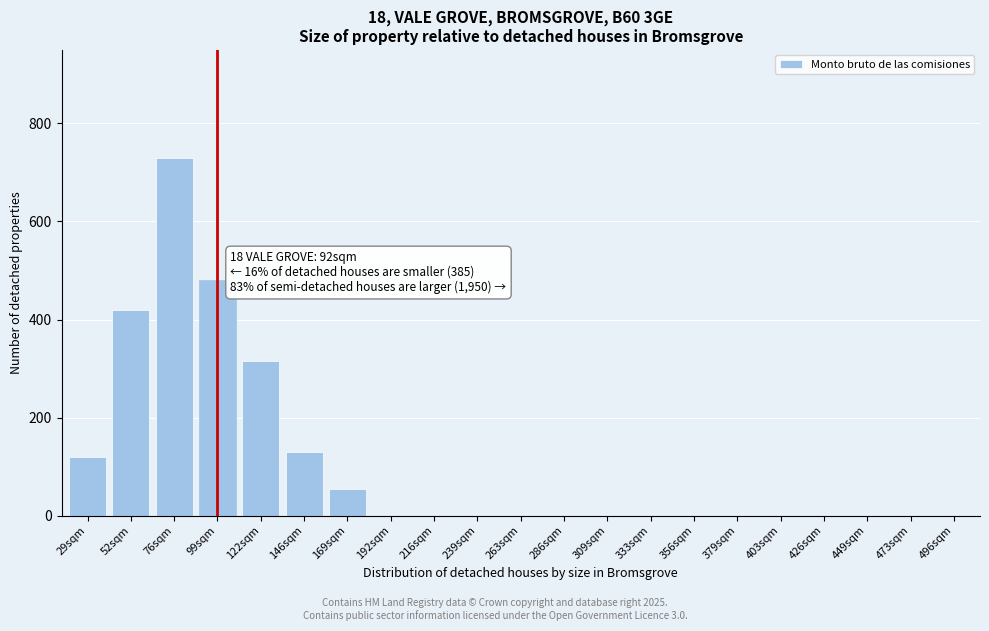

Reading right to left, what are all the values shown in this chart?

496sqm=0	473sqm=0	449sqm=0	426sqm=0	403sqm=0	379sqm=0	356sqm=0	333sqm=0	309sqm=0	286sqm=0	263sqm=0	239sqm=0	216sqm=0	192sqm=0	169sqm=55	146sqm=130	122sqm=315	99sqm=480	76sqm=730	52sqm=420	29sqm=120